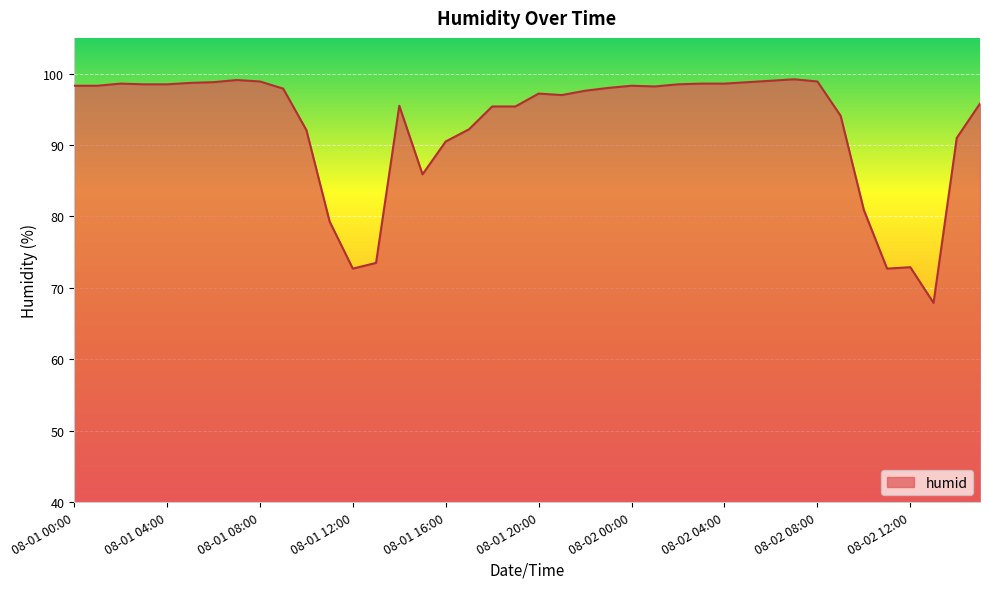

What is the maximum value shown in the chart?

99.2